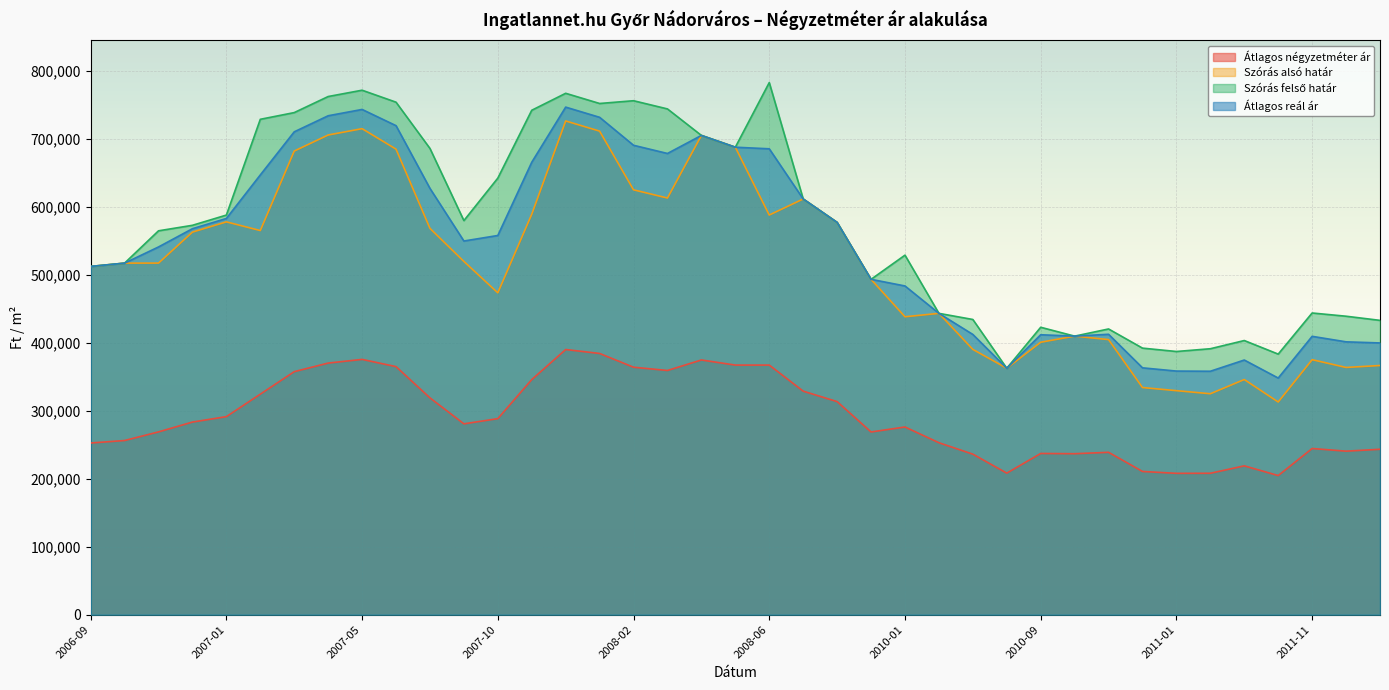

Is it true that Átlagos reál ár equals 549511 at 2007-08?

True